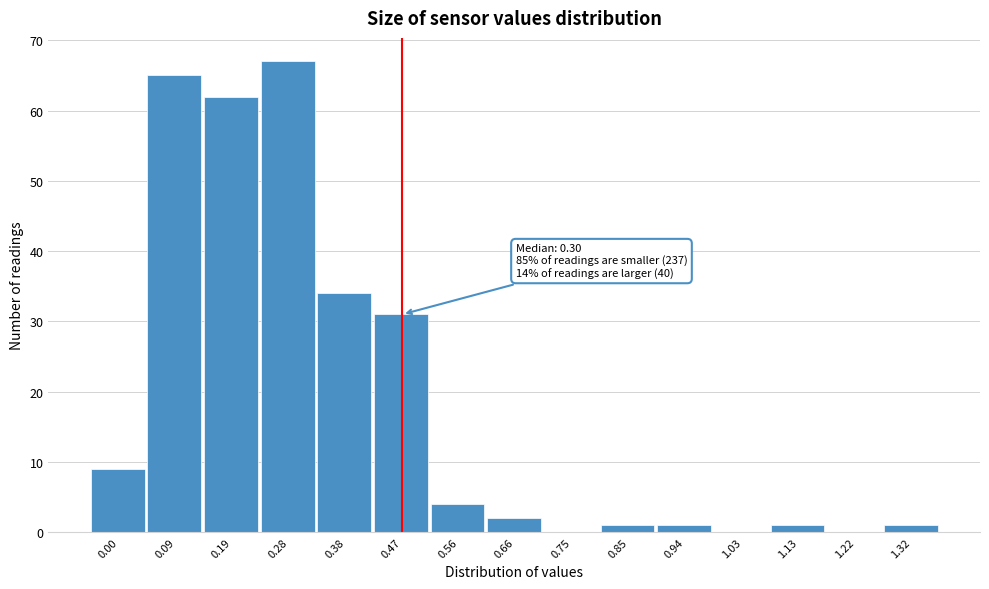

Reading left to right, what are all the values shown in this chart?

0.00=9	0.09=65	0.19=62	0.28=67	0.38=34	0.47=31	0.56=4	0.66=2	0.75=0	0.85=1	0.94=1	1.03=0	1.13=1	1.22=0	1.32=1